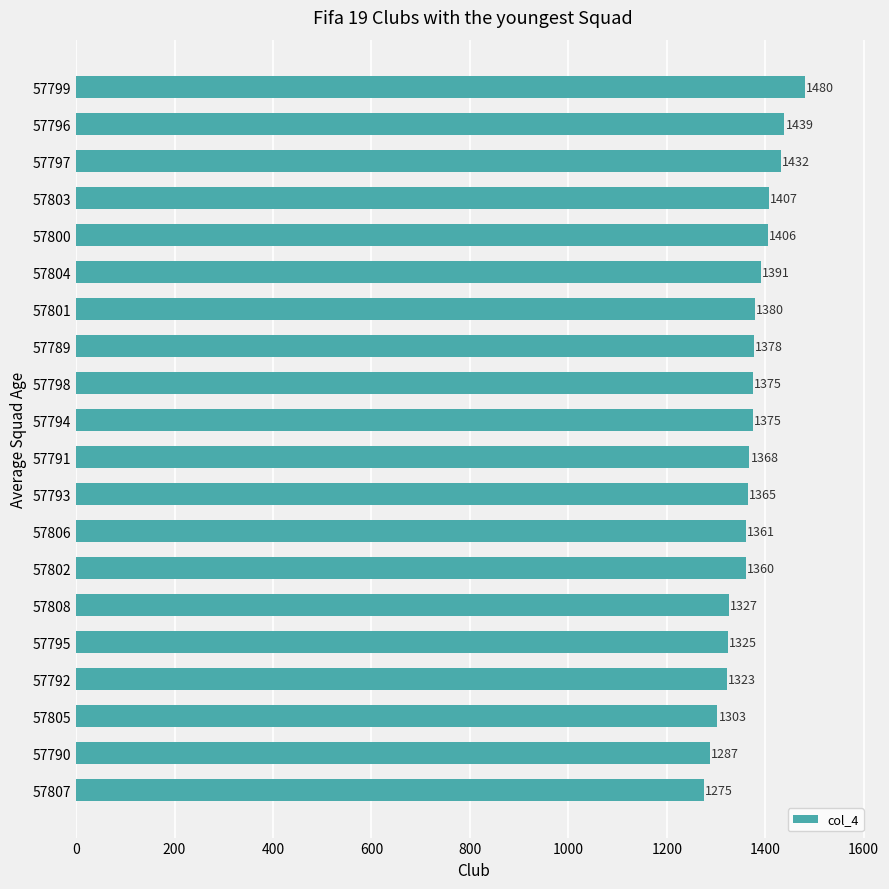

Approximately how many times larger is the value at 57791 compared to 57794?

1.0